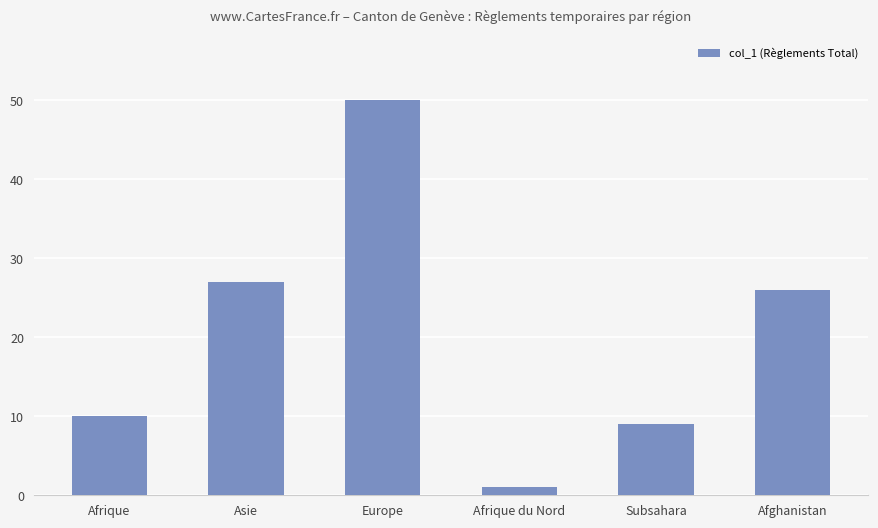

Rank the categories by value from highest to lowest.

Europe, Asie, Afghanistan, Afrique, Subsahara, Afrique du Nord